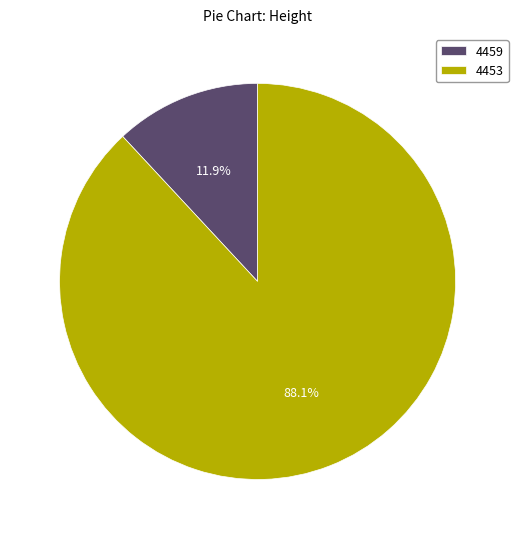

Does 4459 represent more than half of the total?

No